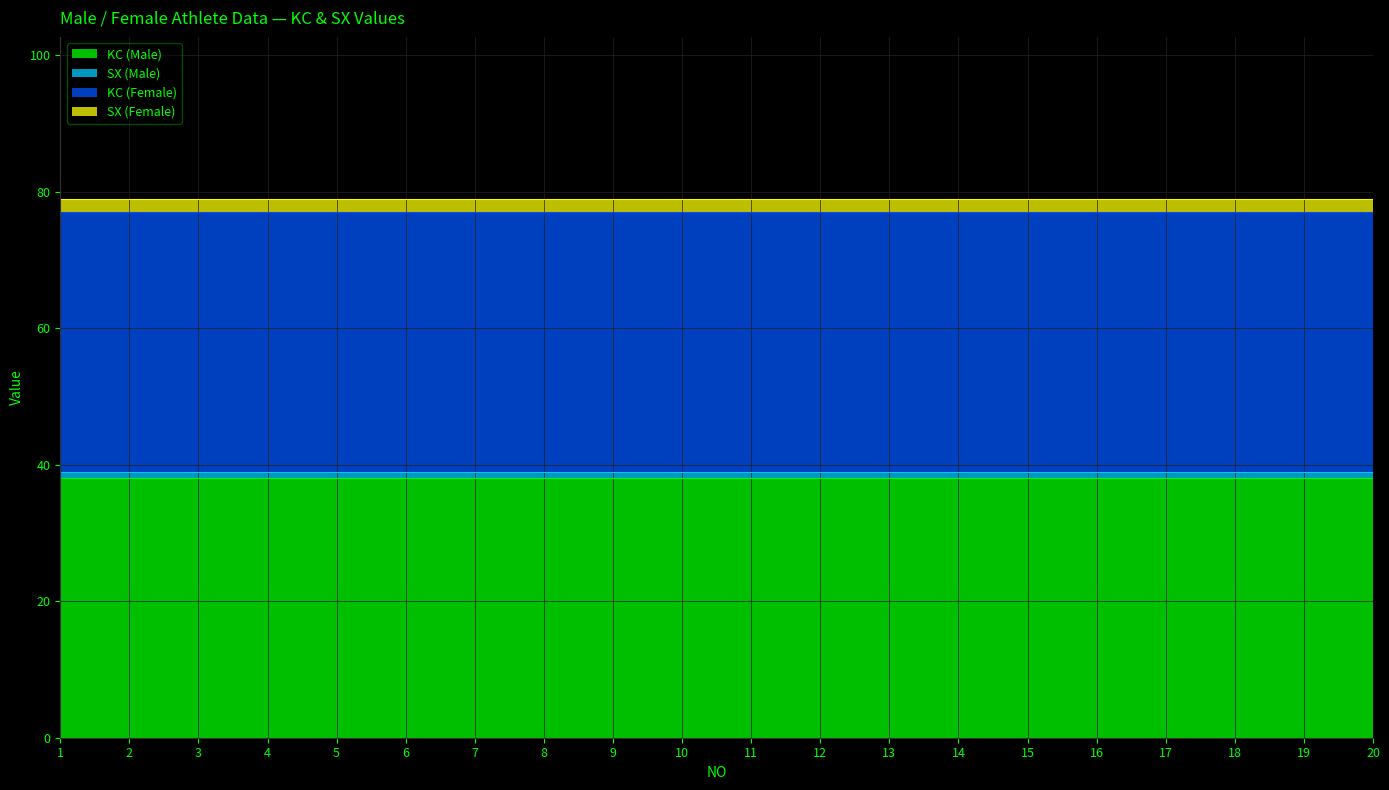

How many lines are shown in the chart?

4